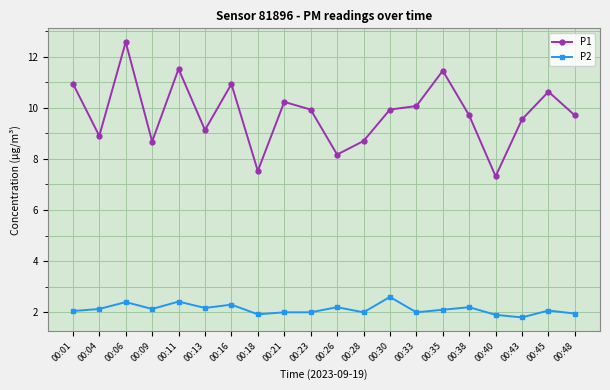

Which category has the highest value in the P1 series?

00:06